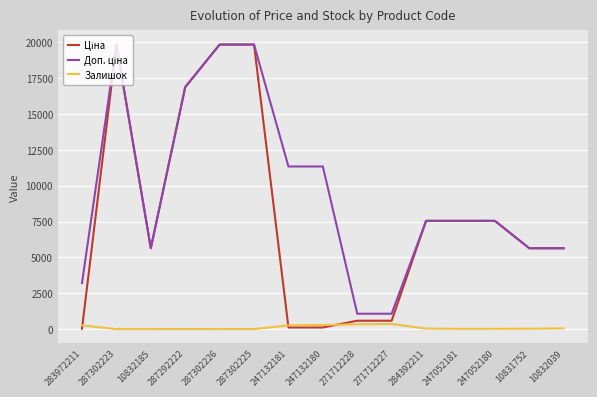

What is the maximum value shown in the chart?

19831.1